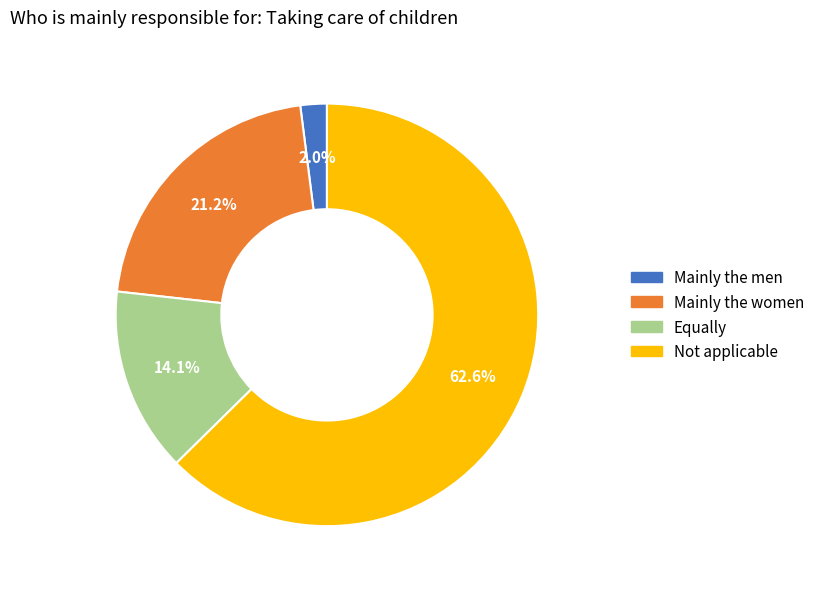

Which has a higher value, Not applicable or Equally?

Not applicable